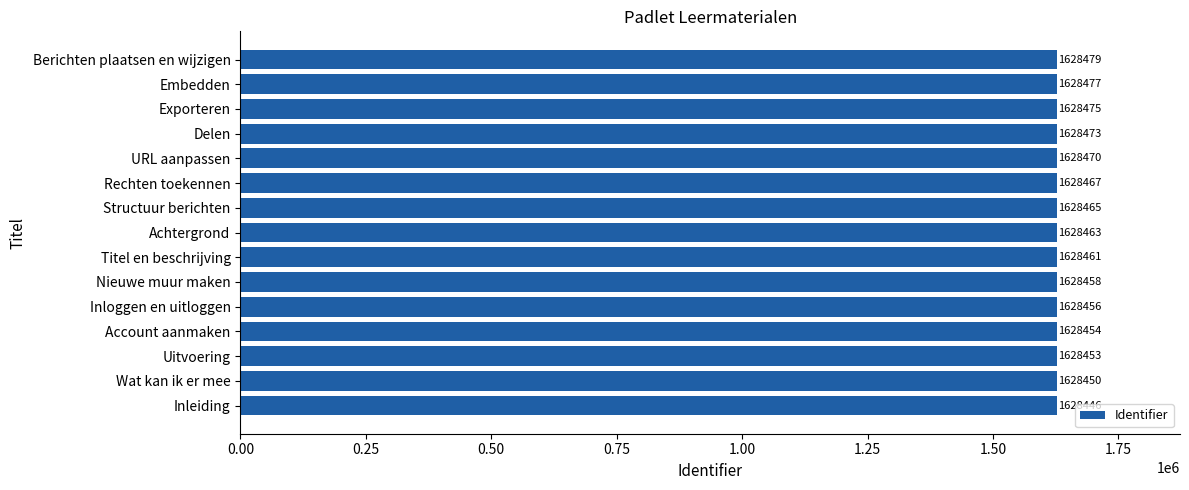

True or false: the data shows 1628467 at Rechten toekennen.

True